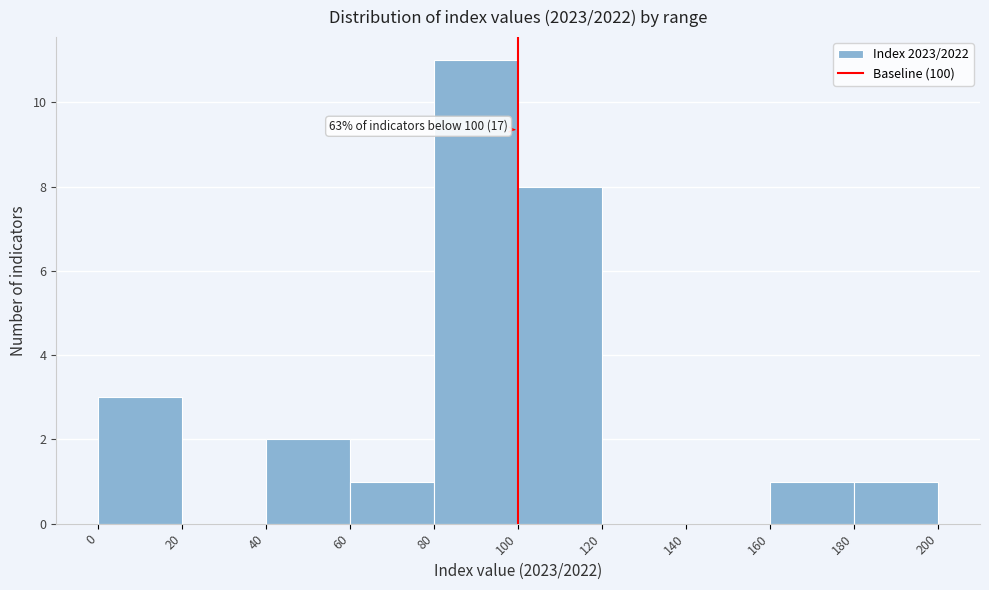

Which range on the x-axis has the tallest bar?

80 to 100